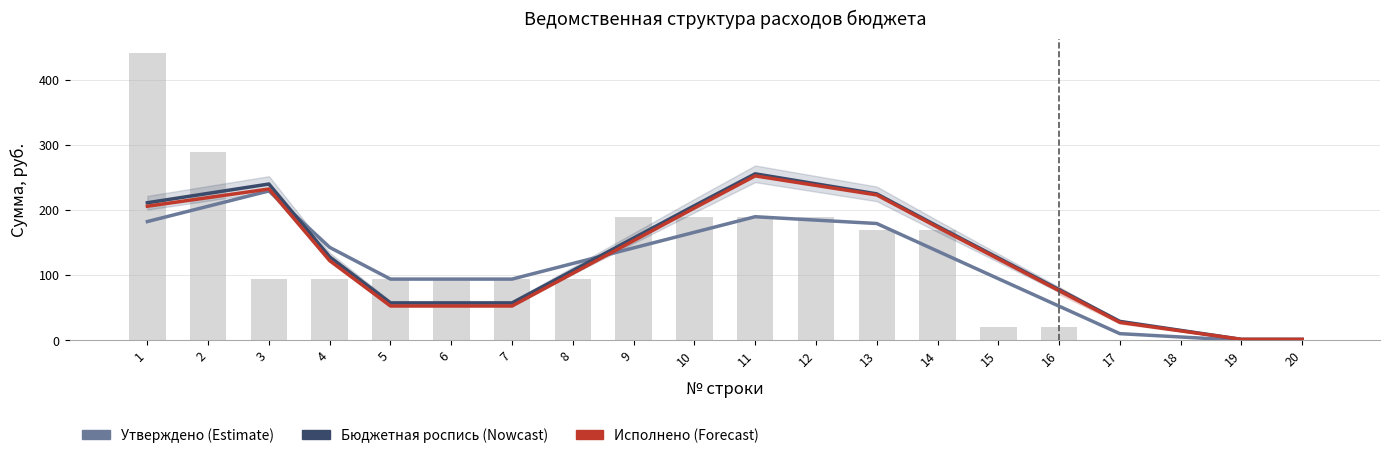

True or false: Бюджетная роспись has a value of 225.5 at 2.

True